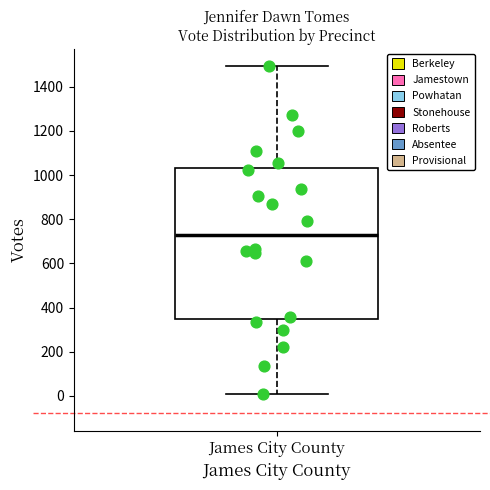

Where is the lower edge of the box for James City County on the y-axis? The values are not printed on the chart, so give them approximately, as read against the axis.

340